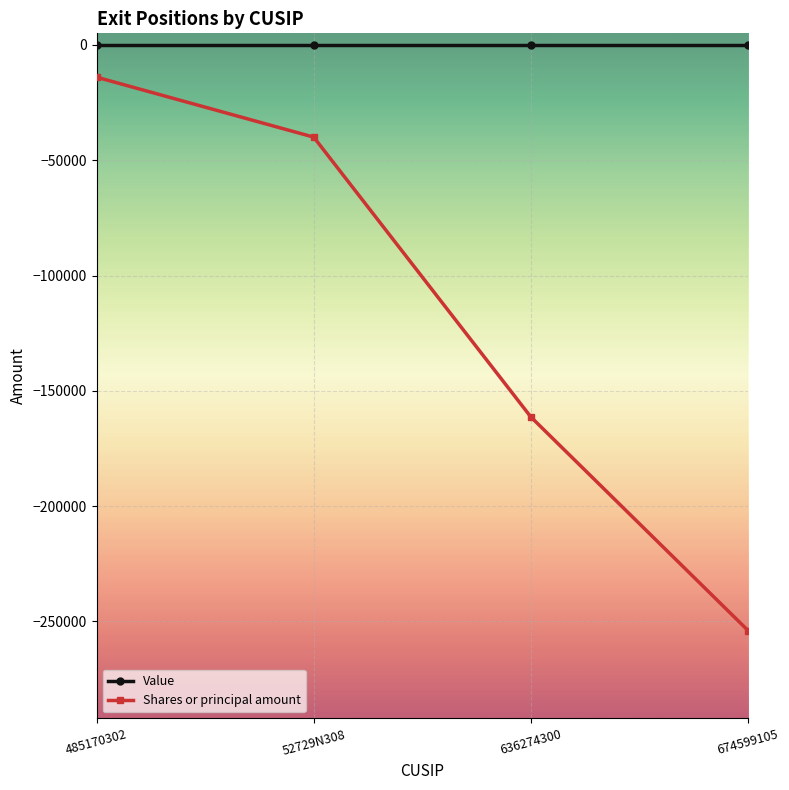

Reading left to right, what are all the values shown in this chart?

Value: 0	0	0	0
Shares or principal amount: -14000	-40000	-161341	-253936